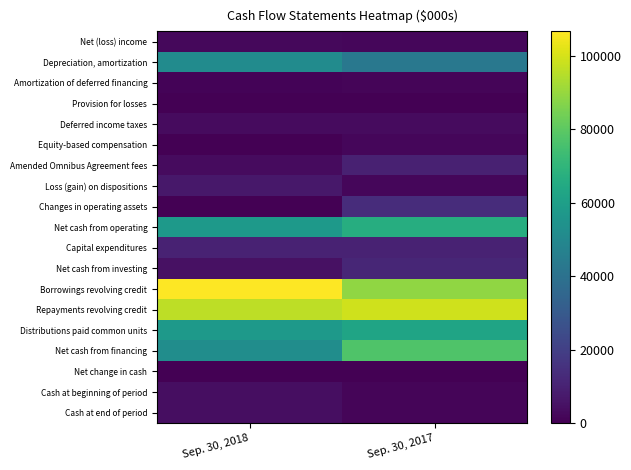

Between Sep. 30, 2017 and Sep. 30, 2018, which is larger?

Sep. 30, 2018